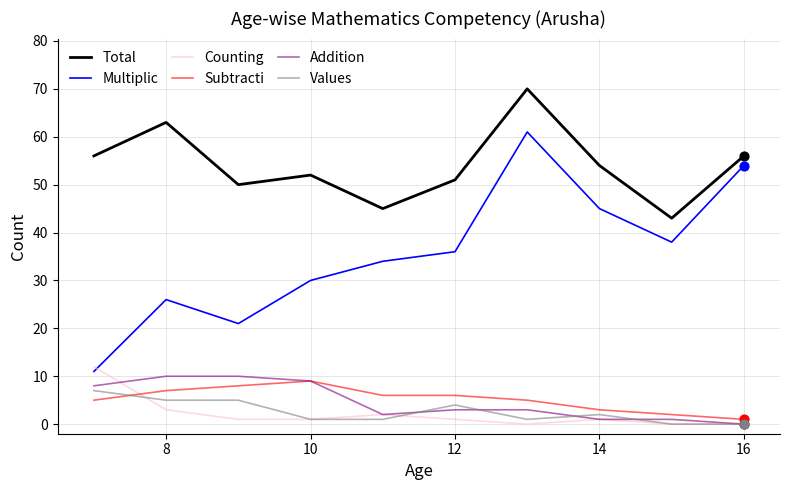

Which series has the largest total across all categories?

Total